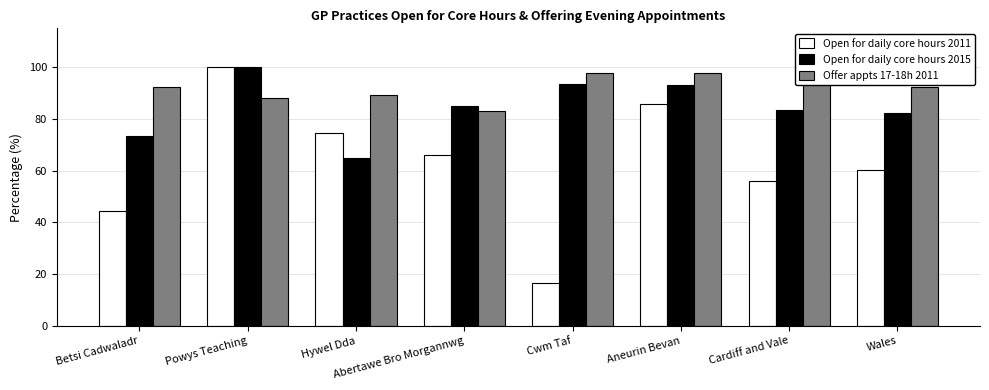

Which series has the largest total across all categories?

Offer appts 17-18h 2011